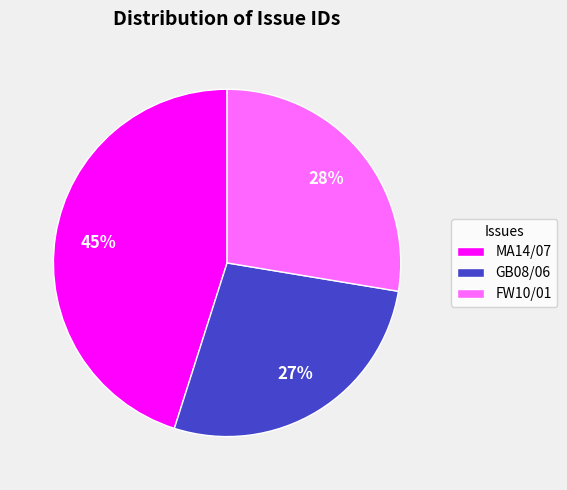

What is the ratio of the value at FW10/01 to the value at GB08/06?

1.0